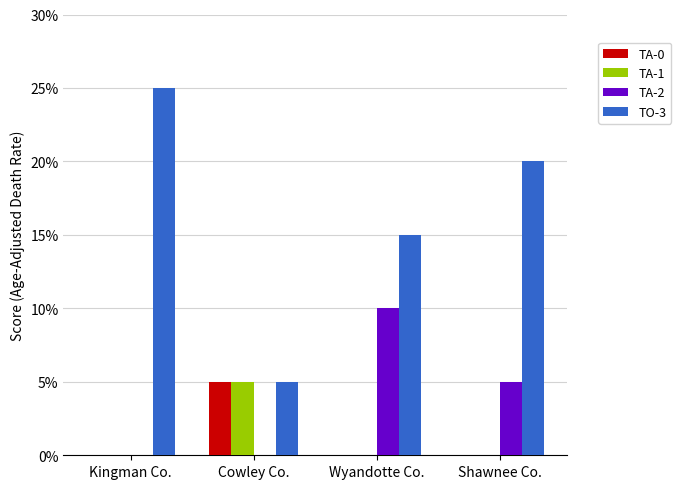

Does the chart contain stacked bars?

No